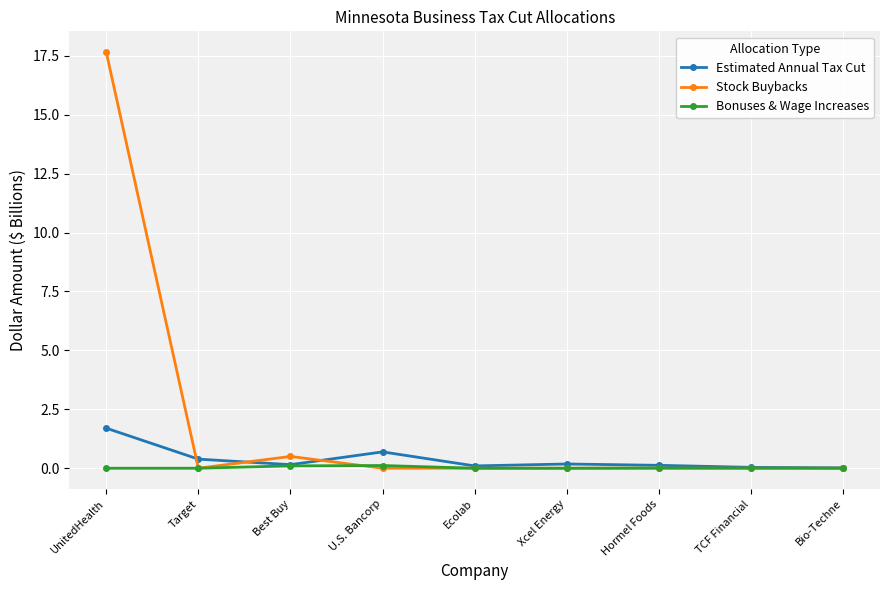

What is the label of the 7th point from the right?

Best Buy